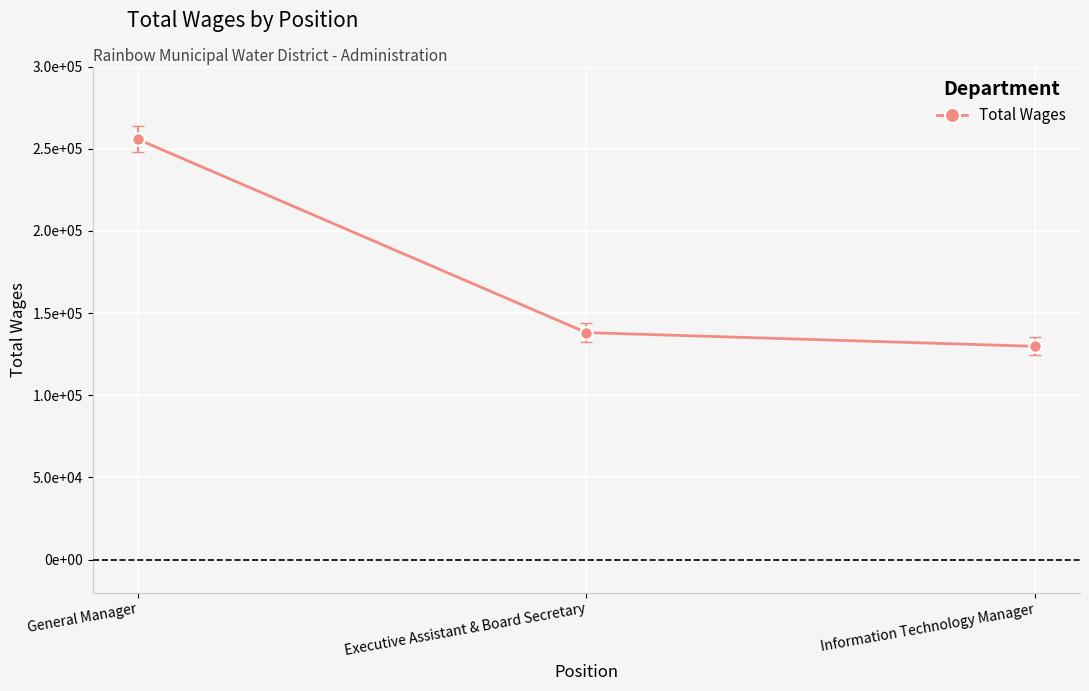

Is this an area chart (filled region under the line)?

No